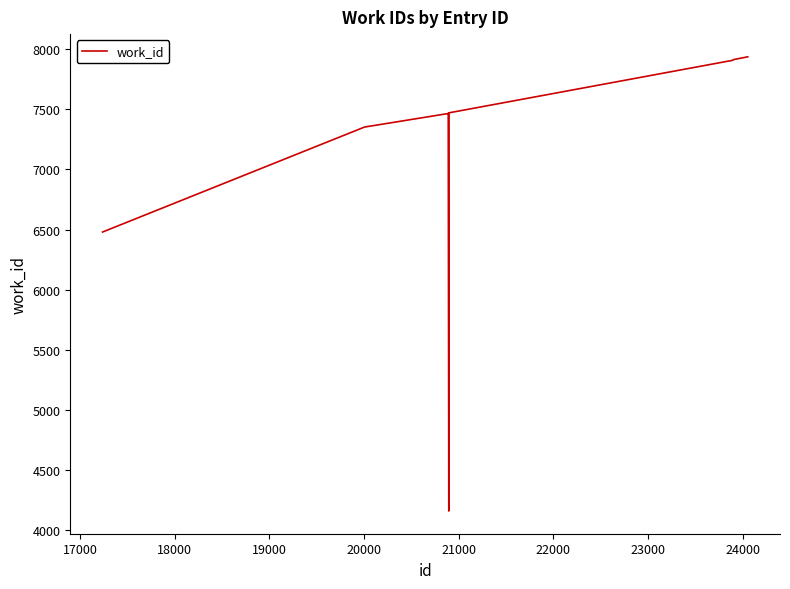

What is the smallest value displayed?

4159